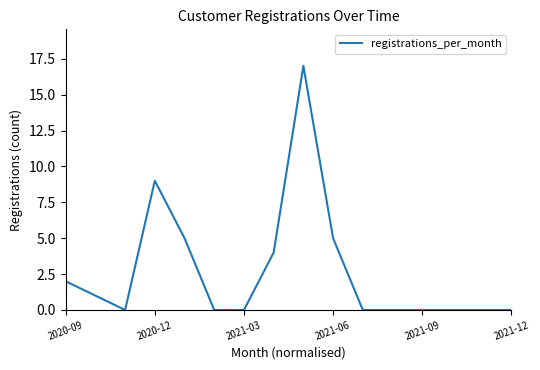

What is the greatest value displayed?

17